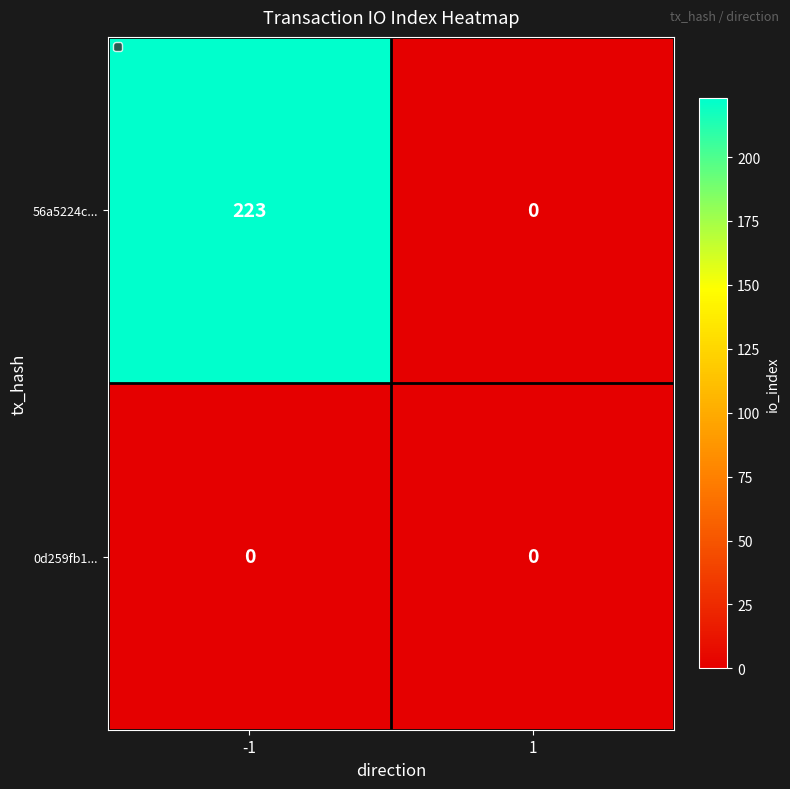

Is it true that 0d259fb1... equals 0 at 1?

True